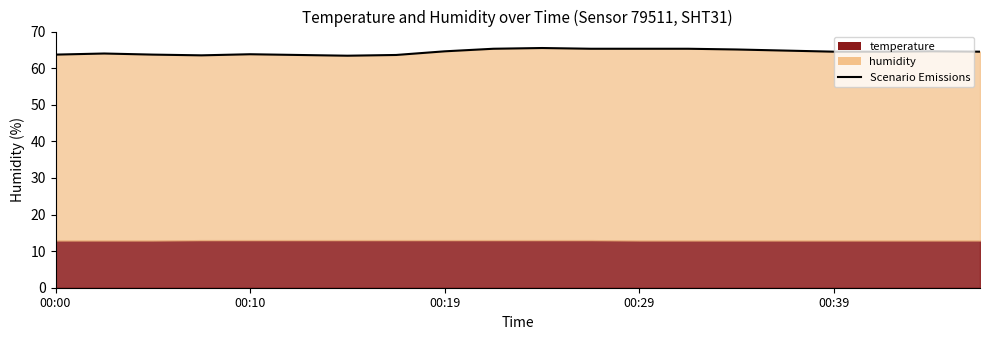

Approximately how many times larger is the value at 14 compared to 18?

1.0